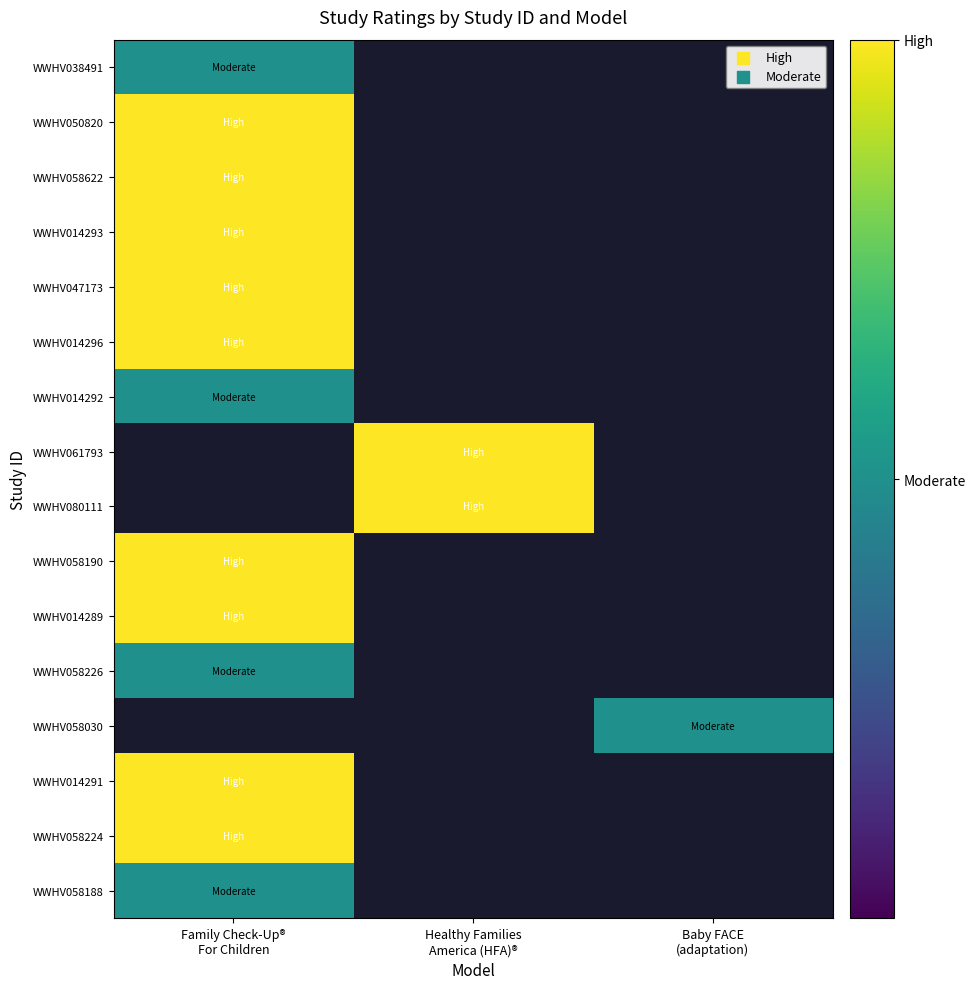

Is the value of WWHV058188 at Baby FACE (adaptation) greater than the value of WWHV014291 at Baby FACE (adaptation)?

No